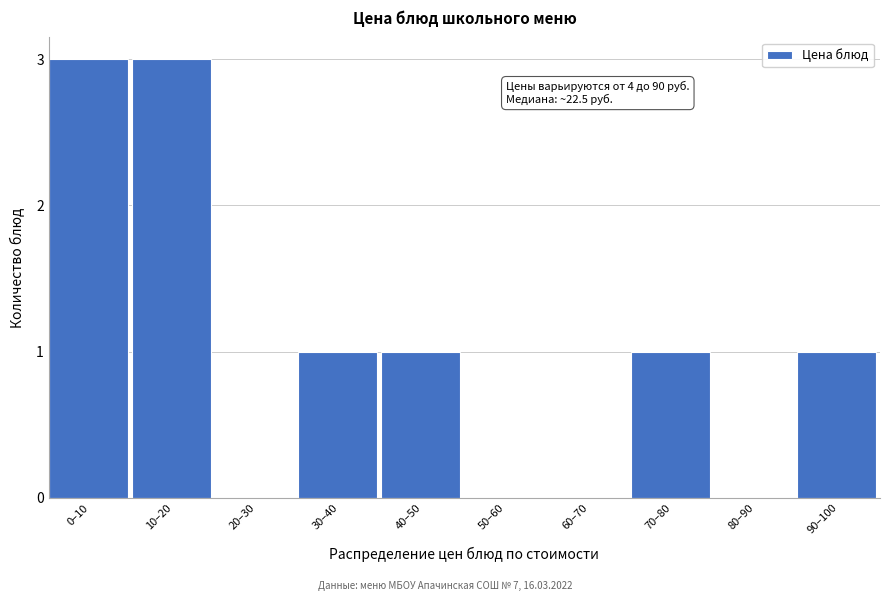

Reading left to right, what are all the values shown in this chart?

0–10=3	10–20=3	20–30=0	30–40=1	40–50=1	50–60=0	60–70=0	70–80=1	80–90=0	90–100=1